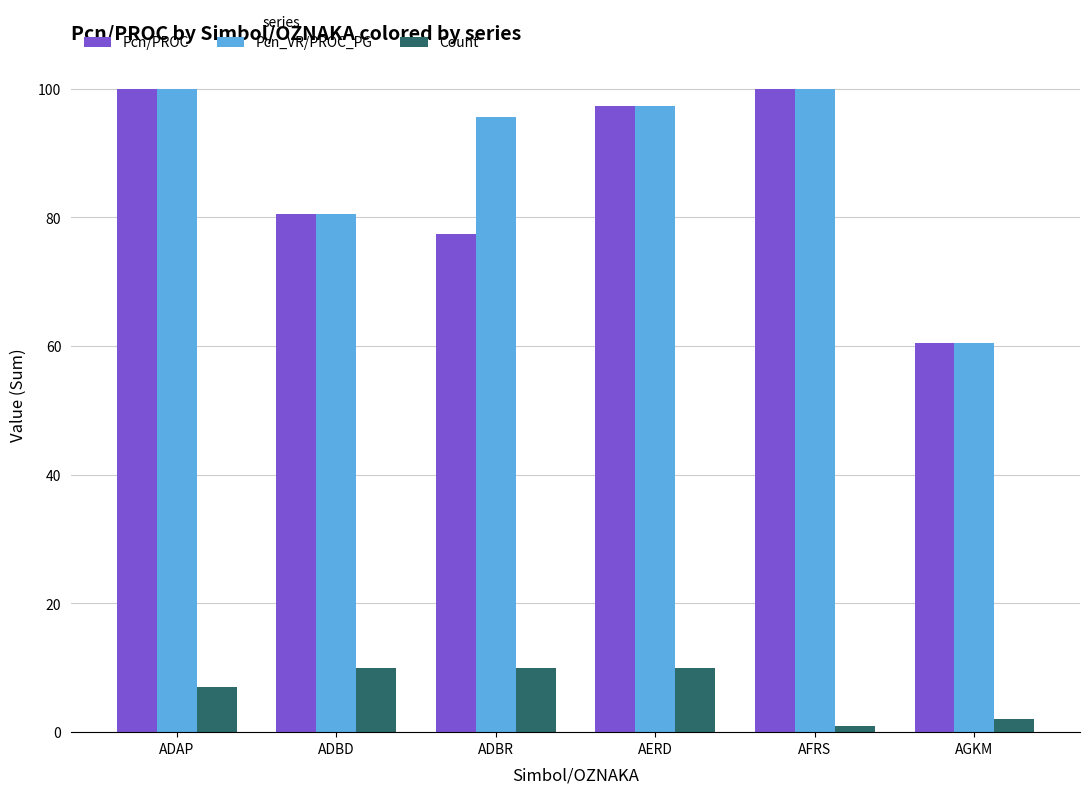

Reading left to right, list all the values displayed in this chart.

Pcn/PROC: 100.0	80.5	77.3	97.3	100.0	60.5
Pcn_VR/PROC_PG: 100.0	80.5	95.6	97.3	100.0	60.5
Count: 7.0	10.0	10.0	10.0	1.0	2.0